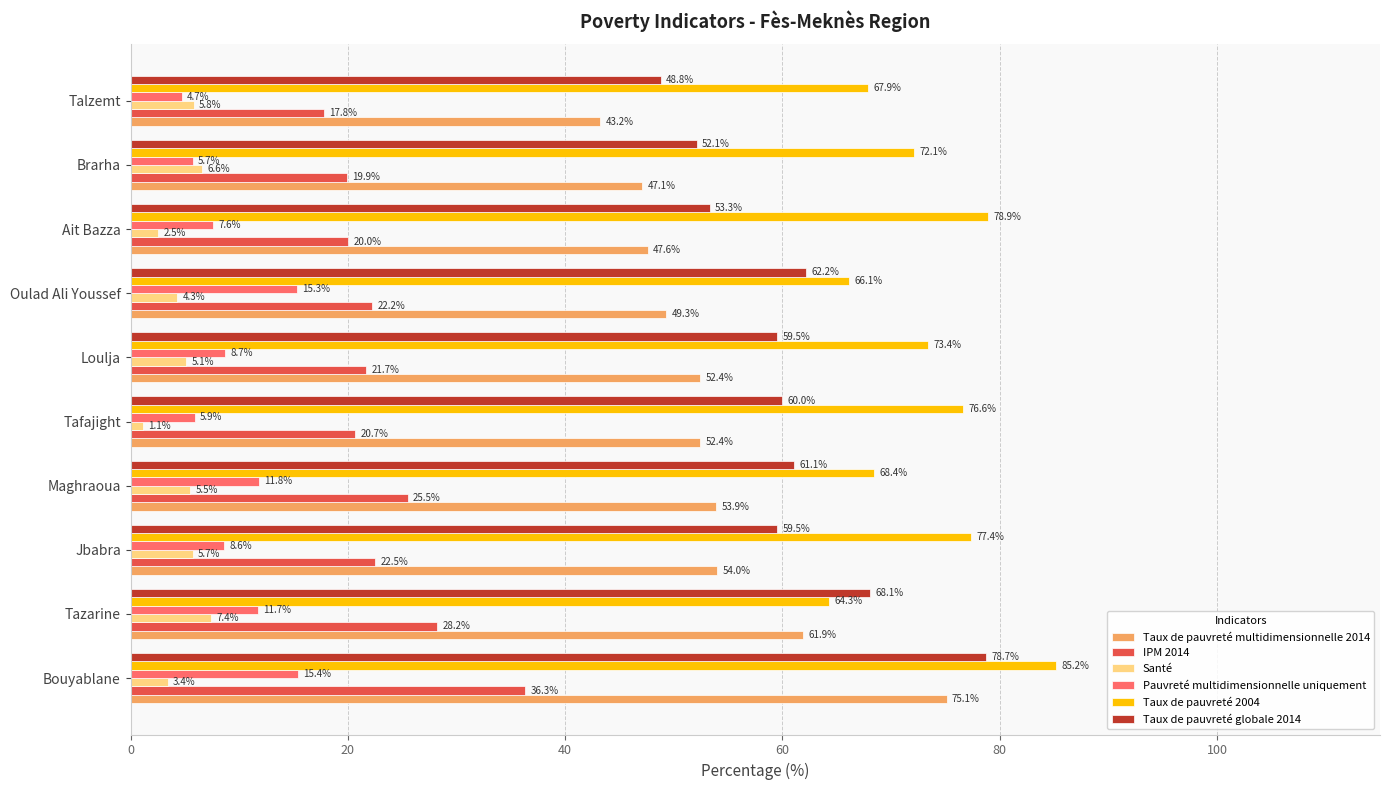

The Taux de pauvreté multidimensionnelle 2014 series shows 36.6 at Tafajight. True or false?

False